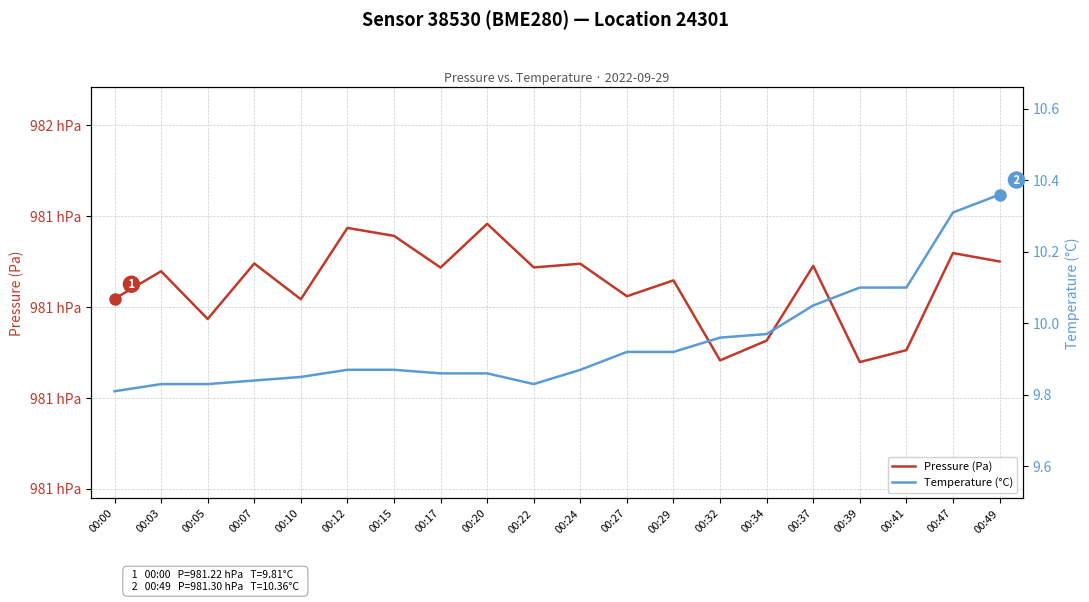

In Pressure (Pa), how many points are lower than both neighbors (excluding endpoints)?

7